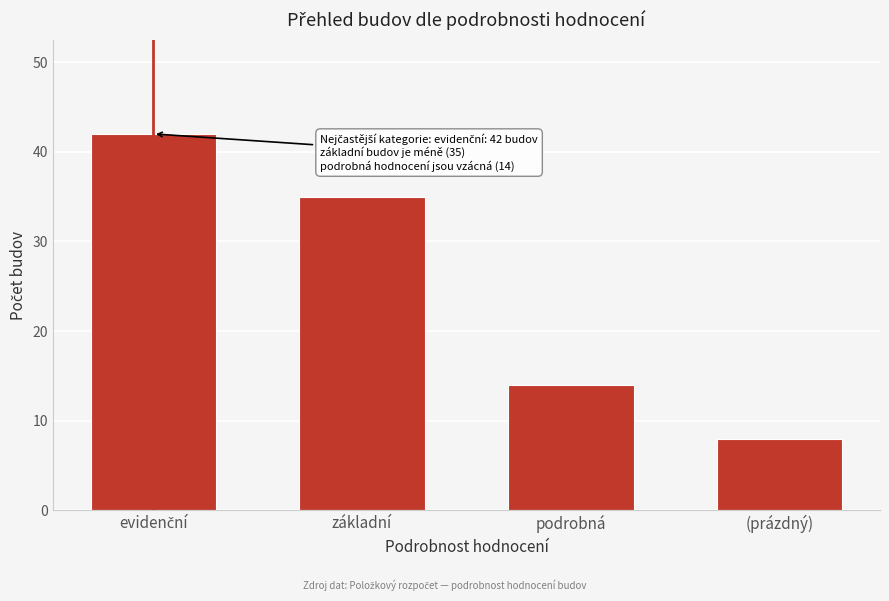

Reading left to right, transcribe all the data shown in this chart.

42	35	14	8